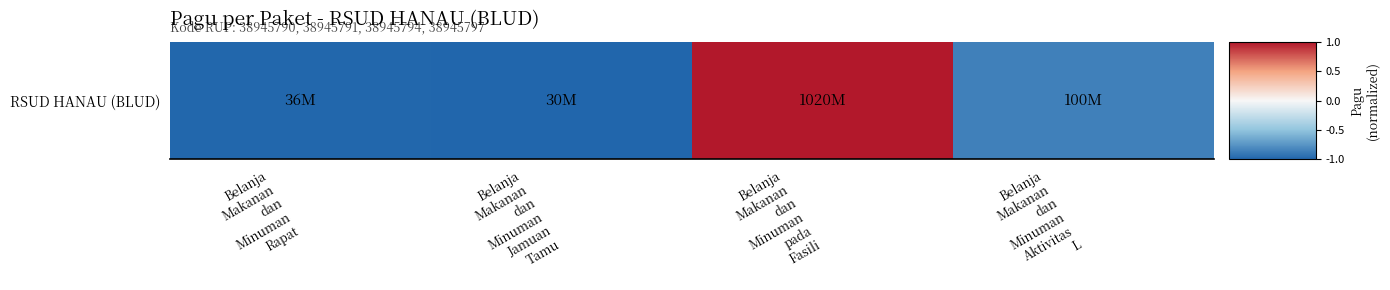

What is the maximum value shown in the chart?

1.0